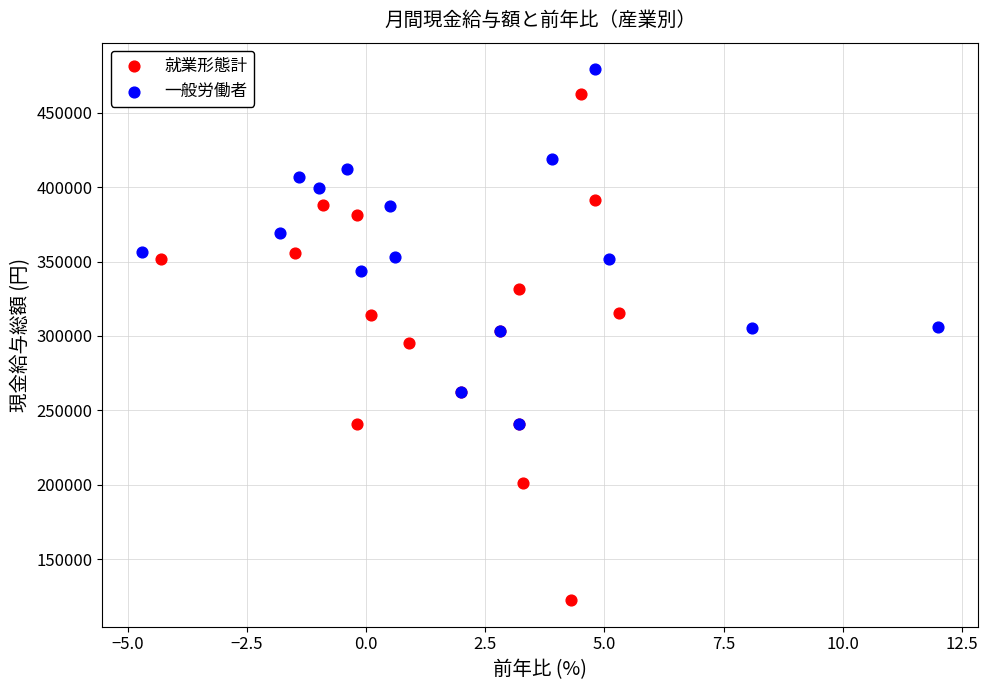

What are all the series names shown in the legend?

就業形態計, 一般労働者